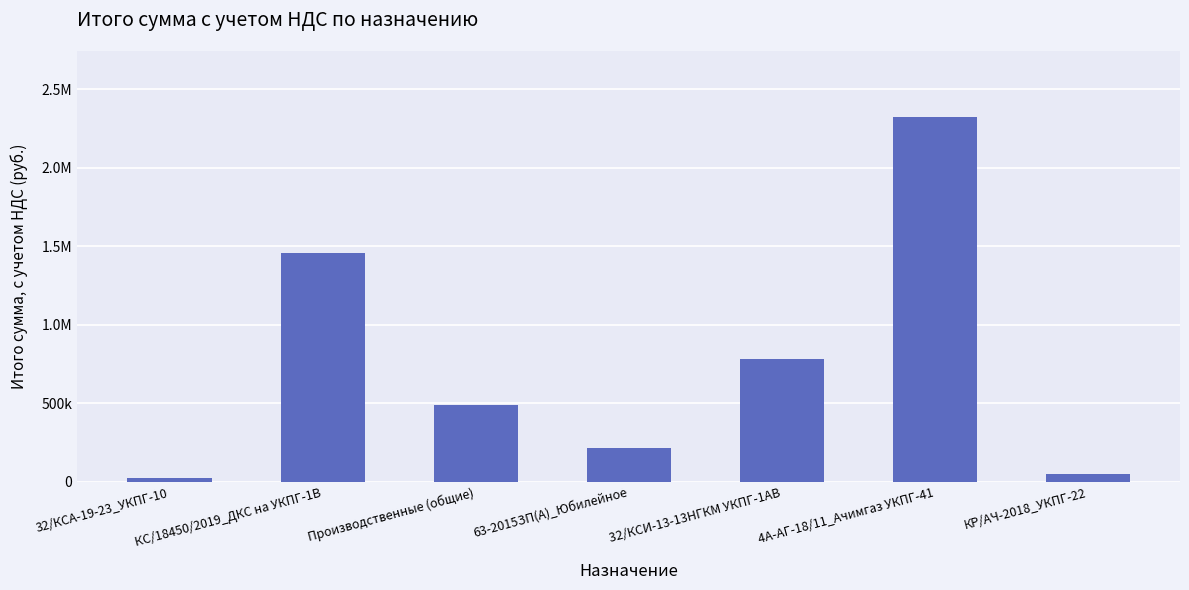

True or false: the data shows 9512.5 at 32/КСА-19-23_УКПГ-10.

False